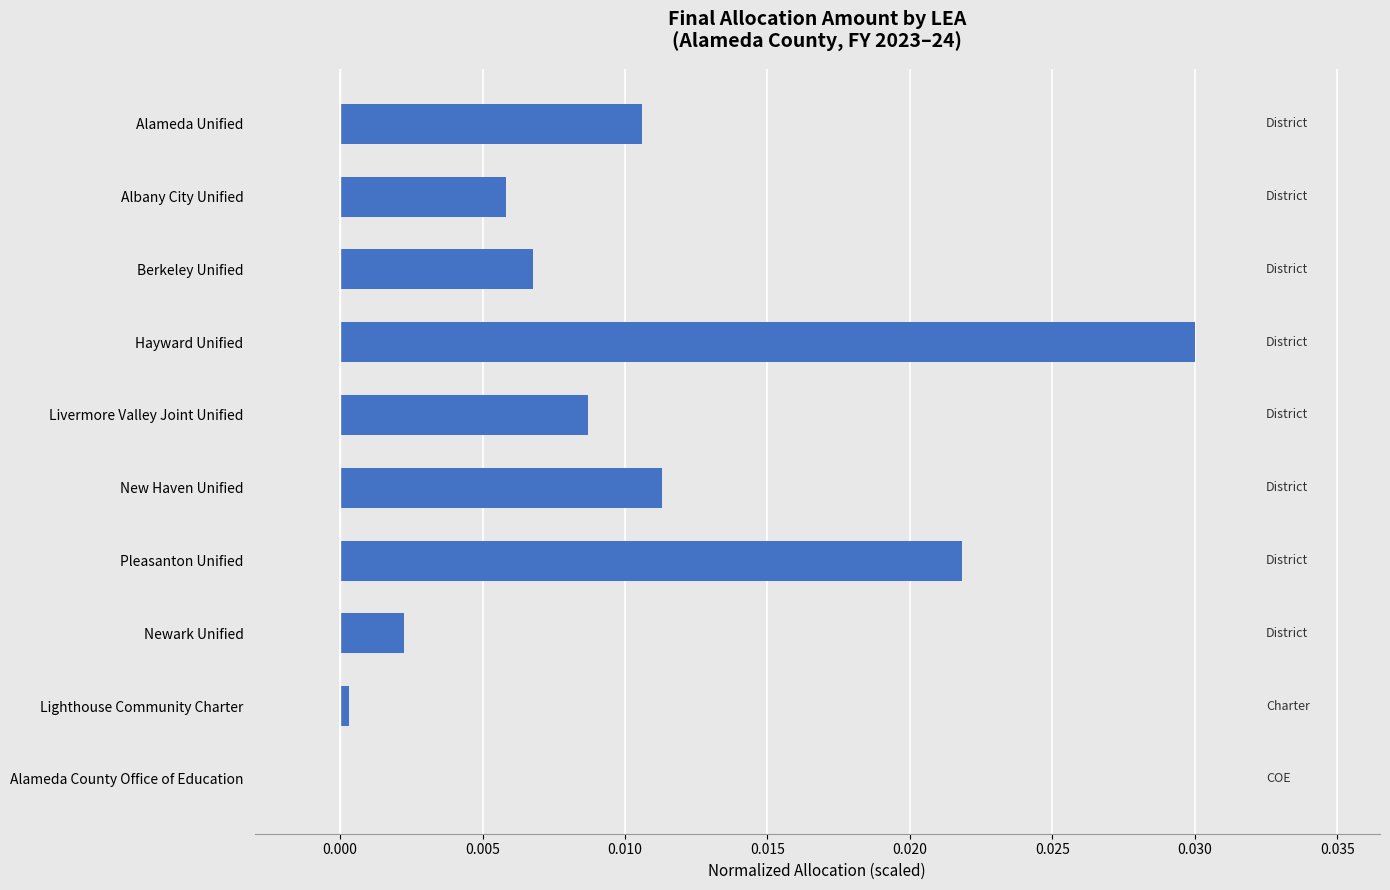

Are the bars horizontal?

Yes